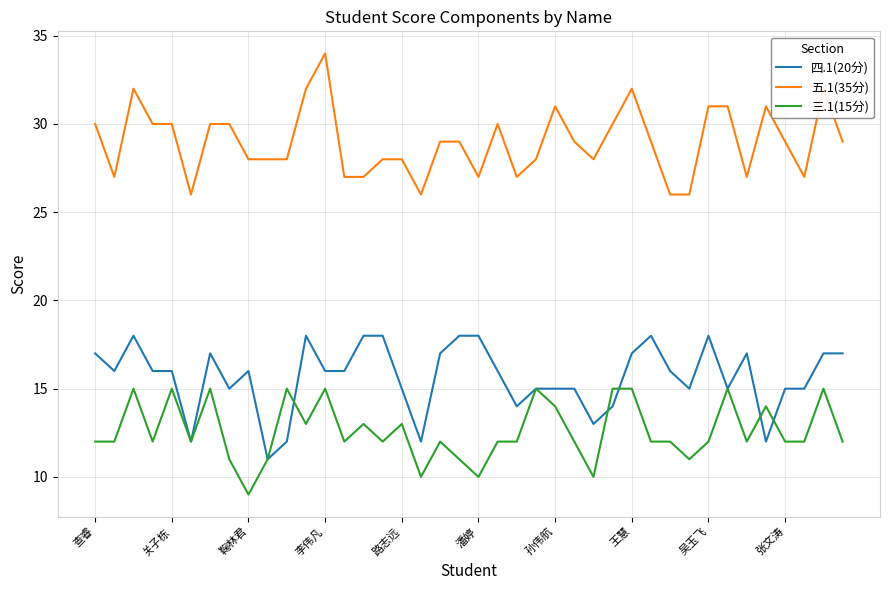

What is the minimum value shown in the chart?

9